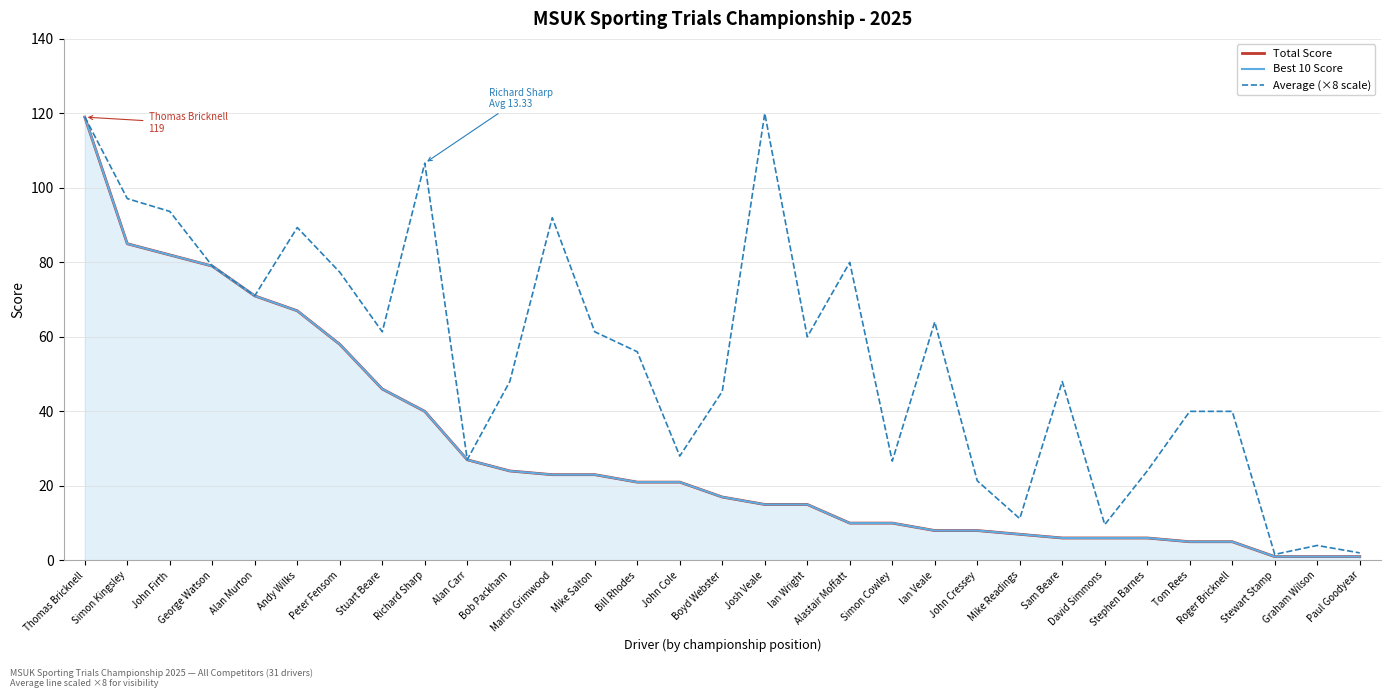

Reading left to right, transcribe all the data shown in this chart.

Total Score: Thomas Bricknell=119.0	Simon Kingsley=85.0	John Firth=82.0	George Watson=79.0	Alan Murton=71.0	Andy Wilks=67.0	Peter Fensom=58.0	Stuart Beare=46.0	Richard Sharp=40.0	Alan Carr=27.0	Bob Packham=24.0	Martin Grimwood=23.0	Mike Salton=23.0	Bill Rhodes=21.0	John Cole=21.0	Boyd Webster=17.0	Josh Veale=15.0	Ian Wright=15.0	Alastair Moffatt=10.0	Simon Cowley=10.0	Ian Veale=8.0	John Cressey=8.0	Mike Readings=7.0	Sam Beare=6.0	David Simmons=6.0	Stephen Barnes=6.0	Tom Rees=5.0	Roger Bricknell=5.0	Stewart Stamp=1.0	Graham Wilson=1.0	Paul Goodyear=1.0
Best 10 Score: Thomas Bricknell=119.0	Simon Kingsley=85.0	John Firth=82.0	George Watson=79.0	Alan Murton=71.0	Andy Wilks=67.0	Peter Fensom=58.0	Stuart Beare=46.0	Richard Sharp=40.0	Alan Carr=27.0	Bob Packham=24.0	Martin Grimwood=23.0	Mike Salton=23.0	Bill Rhodes=21.0	John Cole=21.0	Boyd Webster=17.0	Josh Veale=15.0	Ian Wright=15.0	Alastair Moffatt=10.0	Simon Cowley=10.0	Ian Veale=8.0	John Cressey=8.0	Mike Readings=7.0	Sam Beare=6.0	David Simmons=6.0	Stephen Barnes=6.0	Tom Rees=5.0	Roger Bricknell=5.0	Stewart Stamp=1.0	Graham Wilson=1.0	Paul Goodyear=1.0
Average (×8 scale): Thomas Bricknell=119.0	Simon Kingsley=97.1	John Firth=93.7	George Watson=79.0	Alan Murton=71.0	Andy Wilks=89.4	Peter Fensom=77.4	Stuart Beare=61.4	Richard Sharp=106.6	Alan Carr=27.0	Bob Packham=48.0	Martin Grimwood=92.0	Mike Salton=61.4	Bill Rhodes=56.0	John Cole=28.0	Boyd Webster=45.4	Josh Veale=120.0	Ian Wright=60.0	Alastair Moffatt=80.0	Simon Cowley=26.6	Ian Veale=64.0	John Cressey=21.4	Mike Readings=11.2	Sam Beare=48.0	David Simmons=9.6	Stephen Barnes=24.0	Tom Rees=40.0	Roger Bricknell=40.0	Stewart Stamp=1.6	Graham Wilson=4.0	Paul Goodyear=2.0